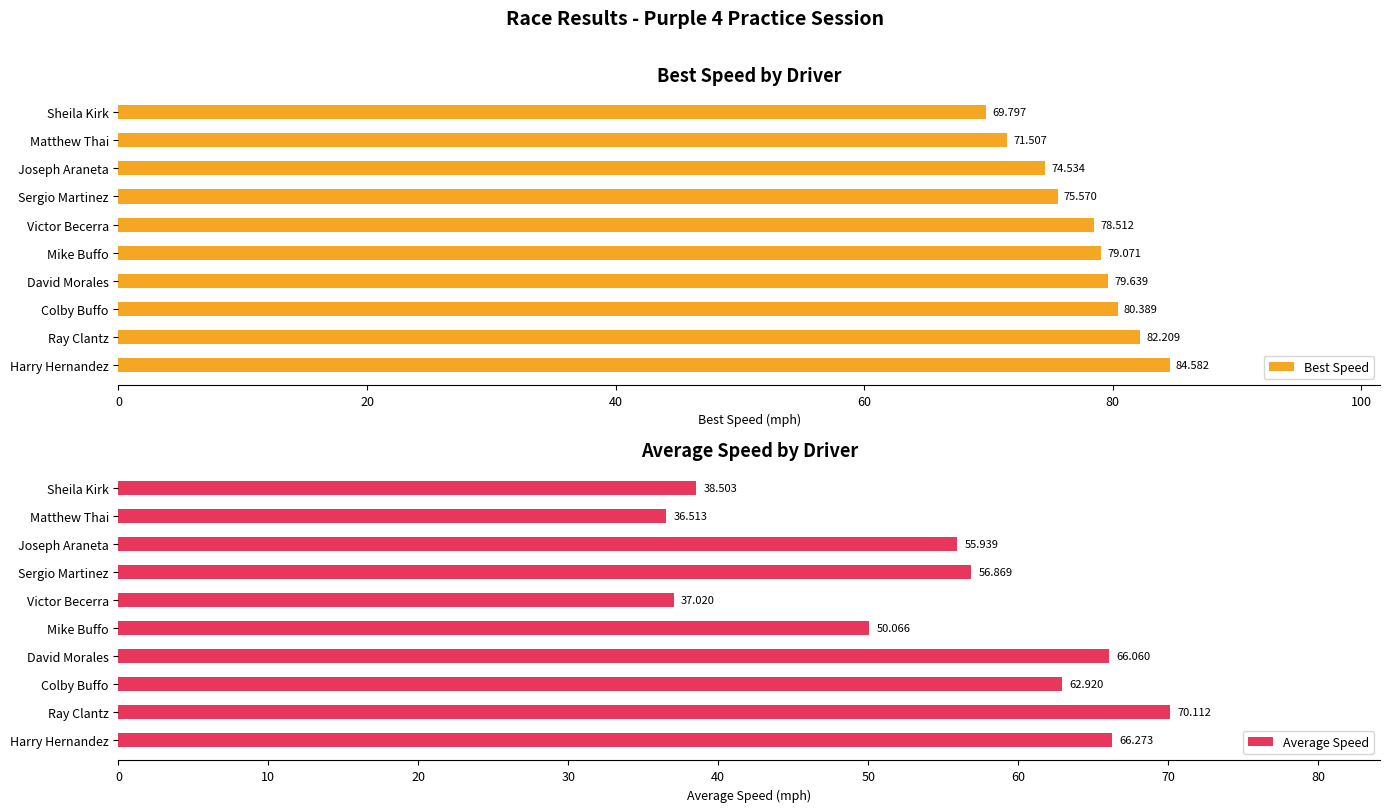

Which series has the largest total across all categories?

Best Speed